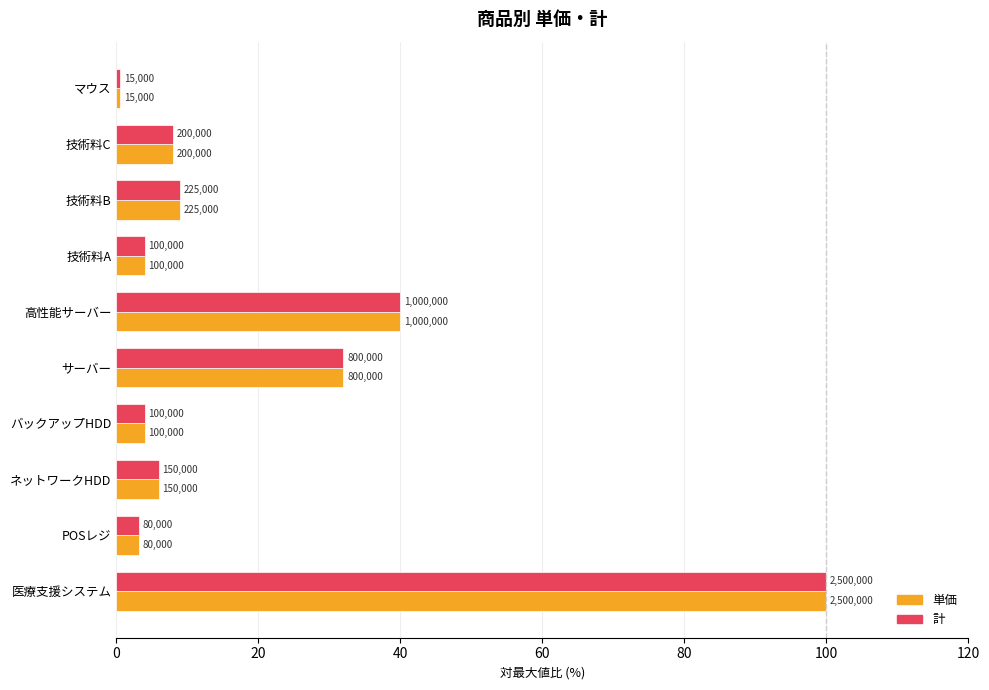

What is the maximum value shown in the chart?

100.0